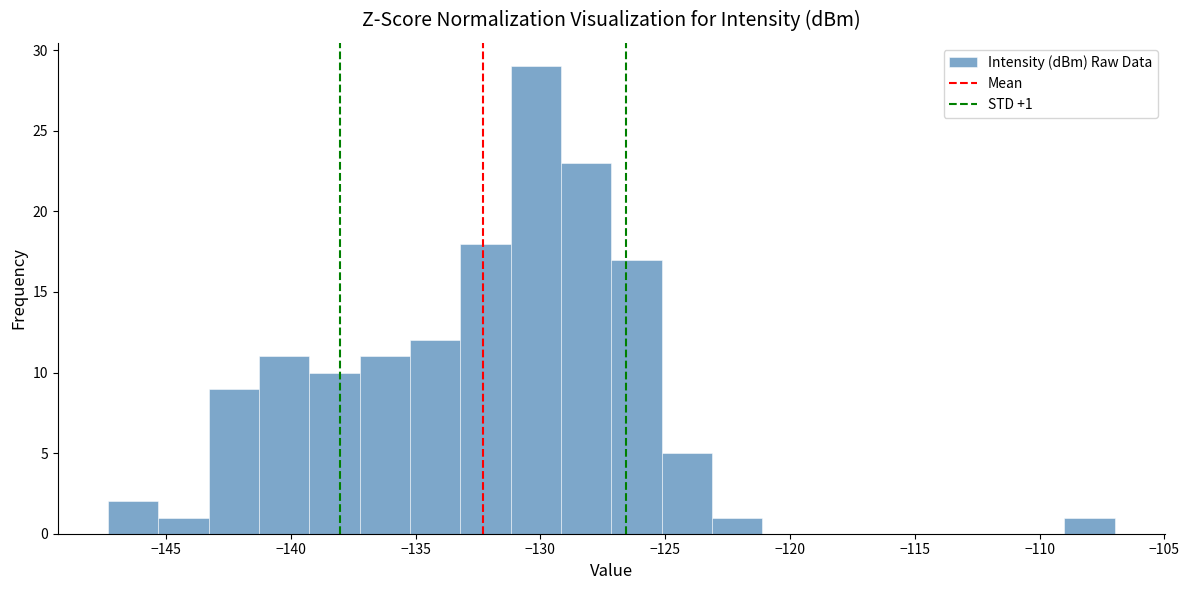

Which range on the x-axis has the tallest bar?

-131.0 to -129.0